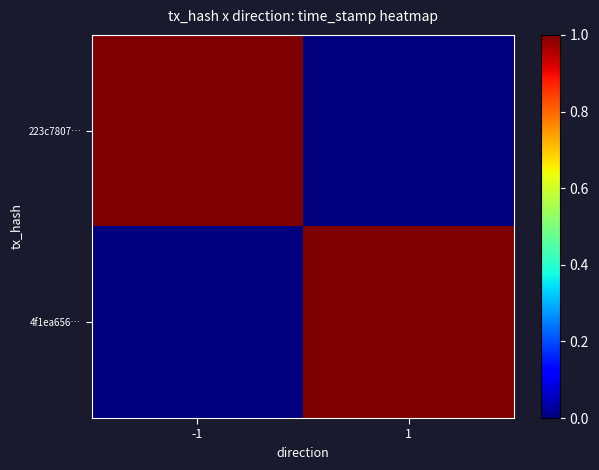

Reading left to right, extract all data points from this chart.

223c7807…: -1=1.0	1=0.0
4f1ea656…: -1=0.0	1=1.0